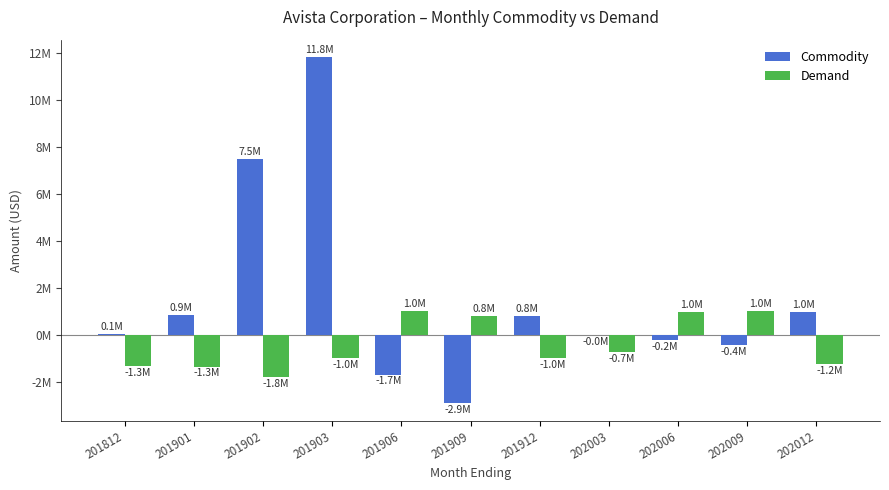

List the series in order of their peak value, lowest first.

Demand, Commodity